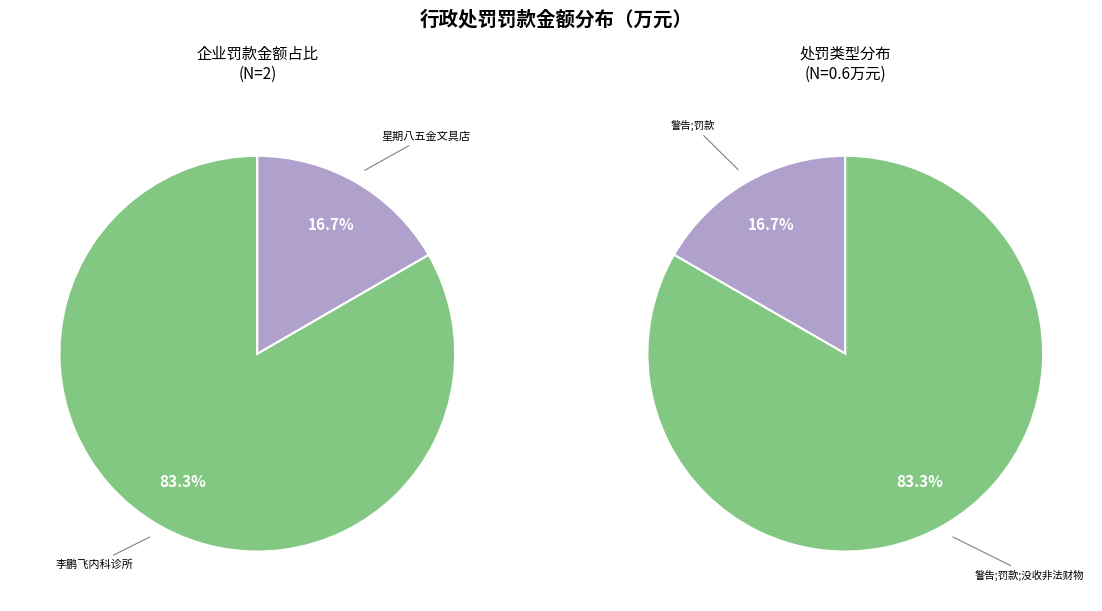

Is 第七师一二三团星期八五金文具店 the majority of the pie?

No